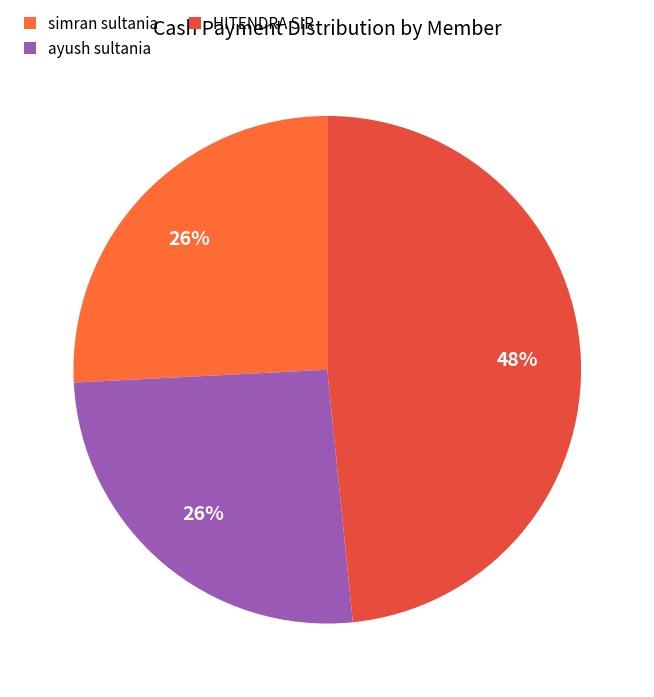

How many segments does this pie chart have?

3